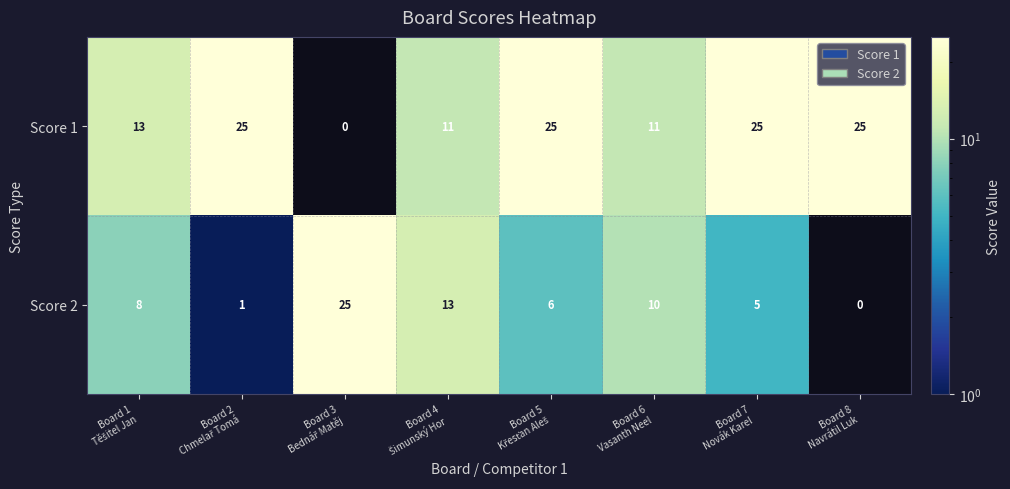

Reading left to right, what are all the values shown in this chart?

Score 1: 13	25	0	11	25	11	25	25
Score 2: 8	1	25	13	6	10	5	0